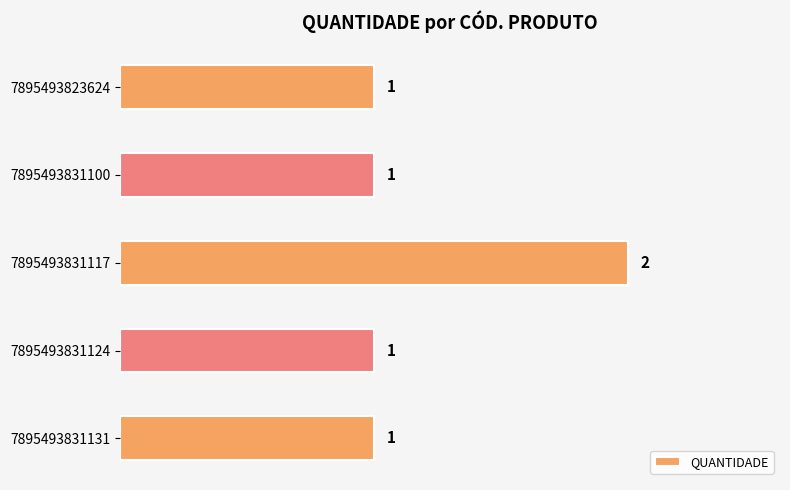

What is the ratio of the value at 7895493831124 to the value at 7895493831131?

1.0